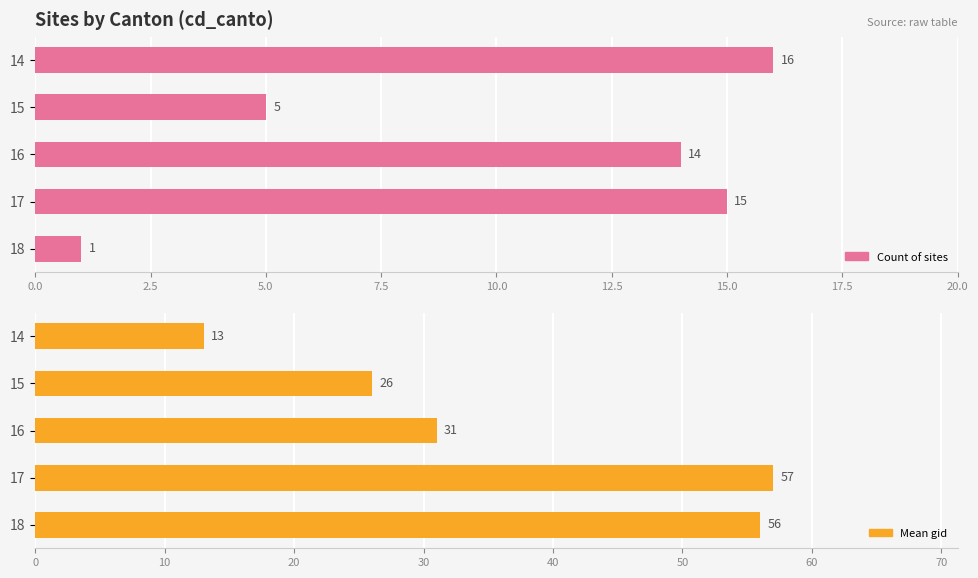

Between 16 and 15, which is larger?

16